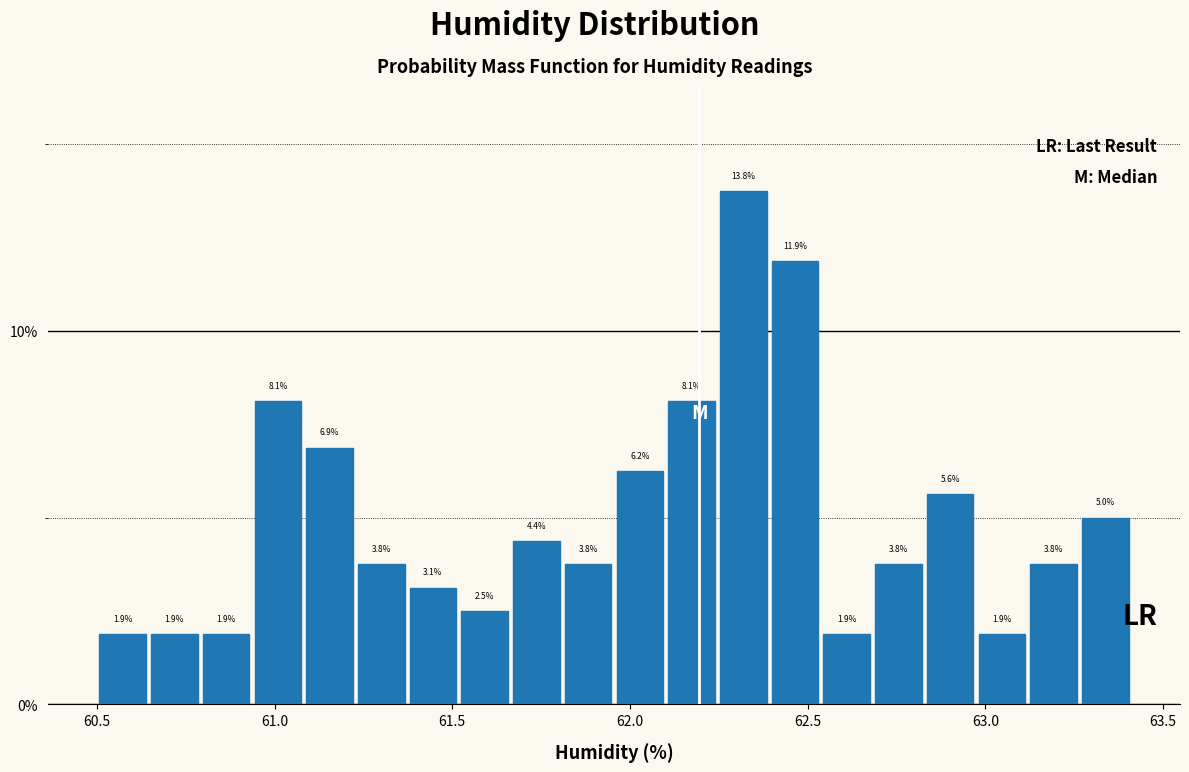

Read against the x-axis, roughly where is the centre of the tallest bar?

62.30